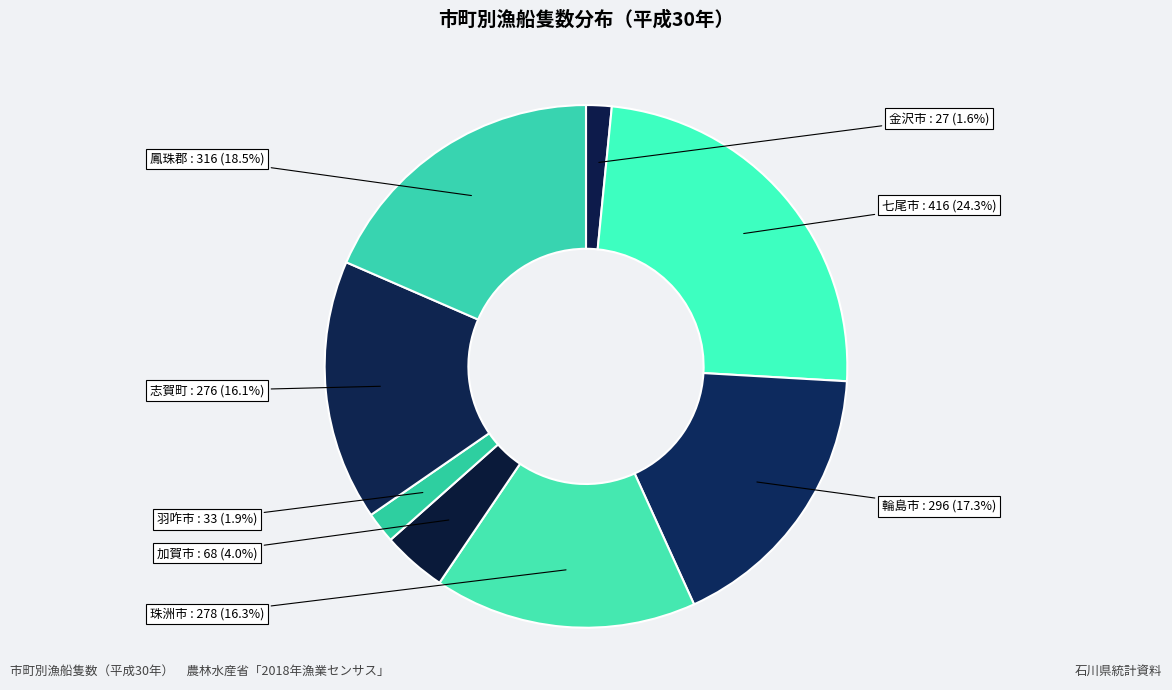

Between 鳳珠郡 and 金沢市, which is larger?

鳳珠郡